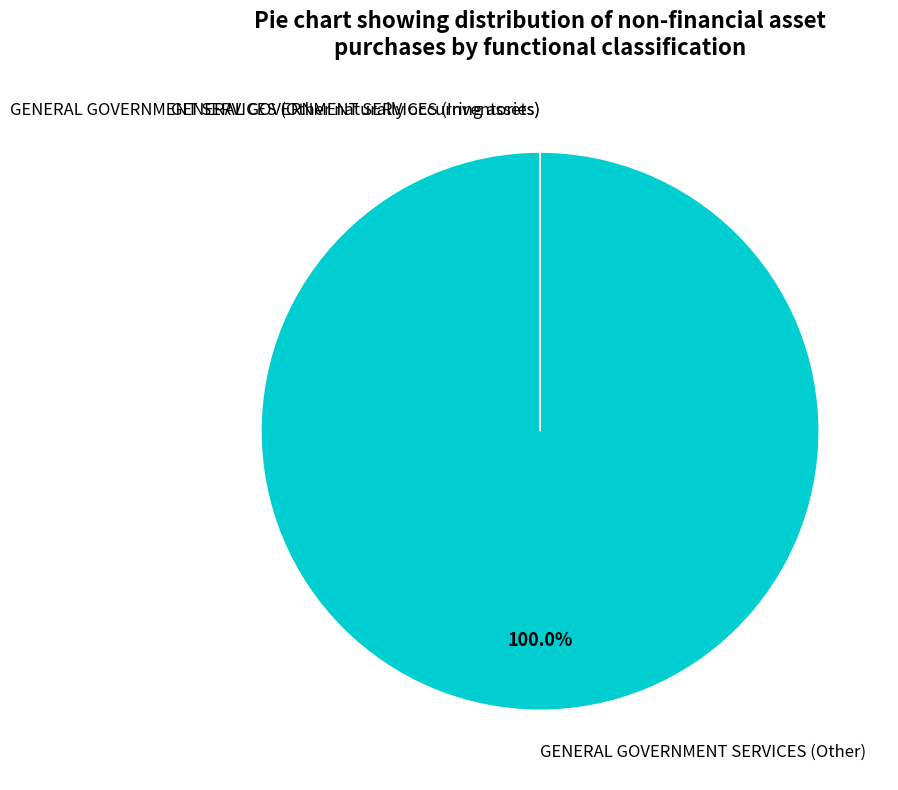

What is the largest slice in the pie chart?

GENERAL GOVERNMENT SERVICES (Other)